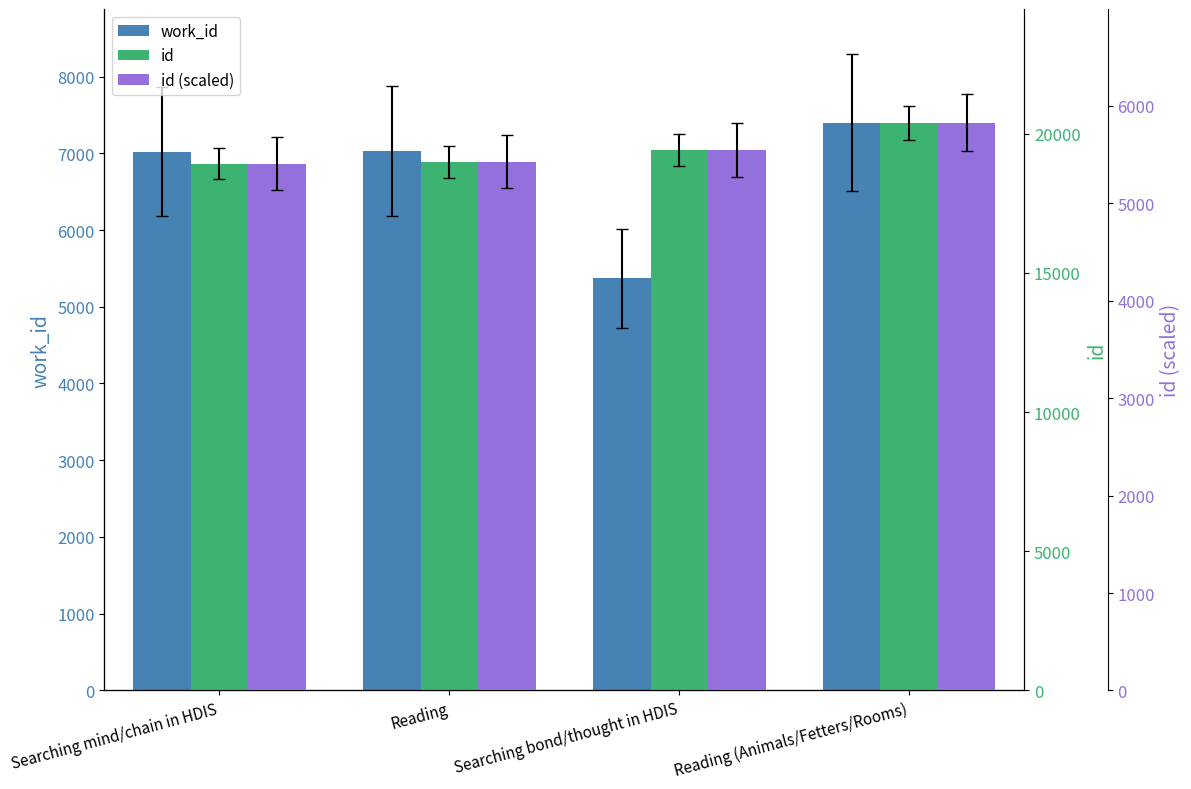

What is the approximate value of id (scaled) at Reading?

5426.6